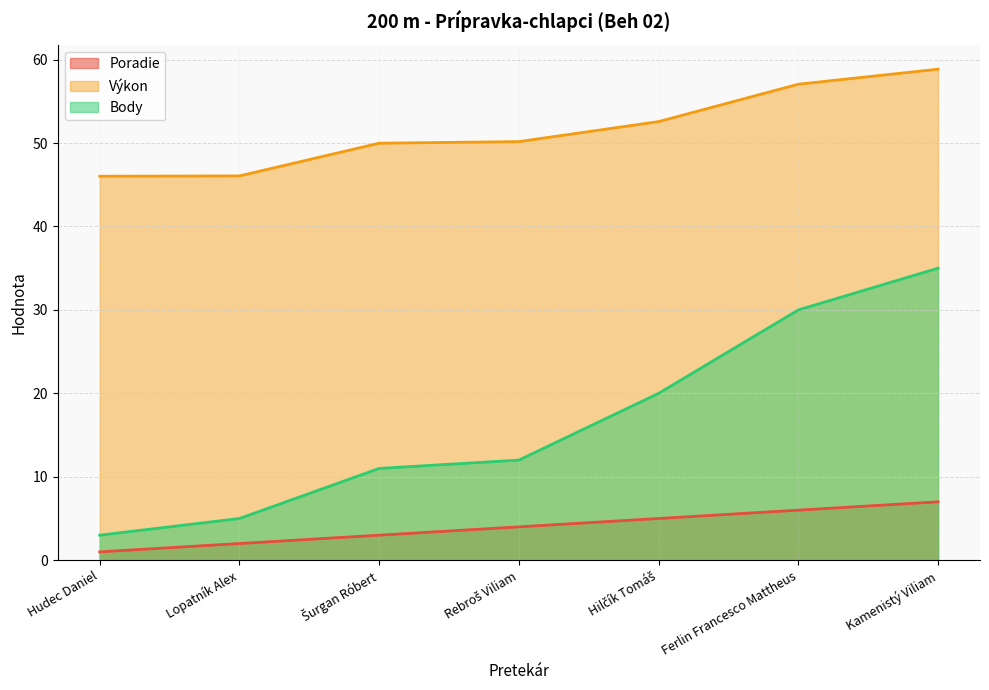

At which label is Výkon closest to 52?

Hilčík Tomáš